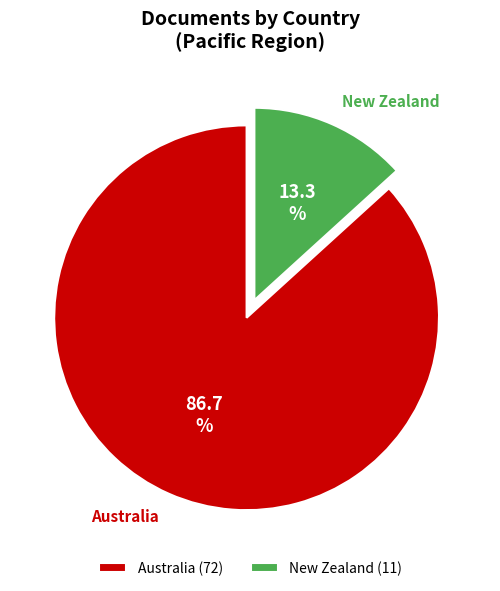

Which slice is the smallest?

New Zealand